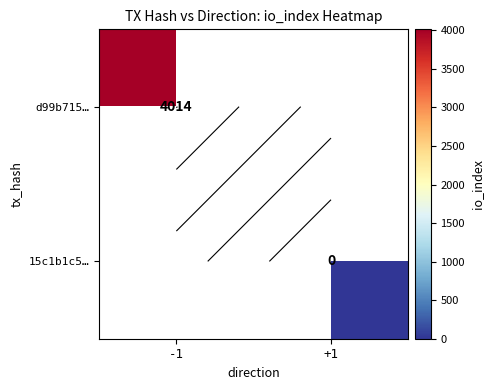

Where is d99b715… nearest to the value 4014?

-1